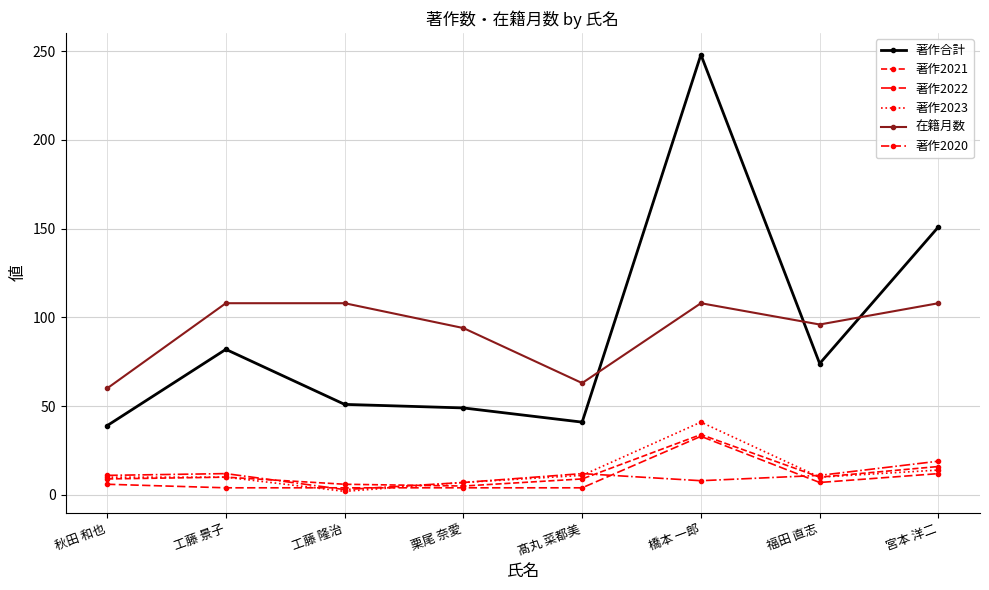

Between 工藤 隆治 and 福田 直志, which series saw the biggest shift?

著作合計